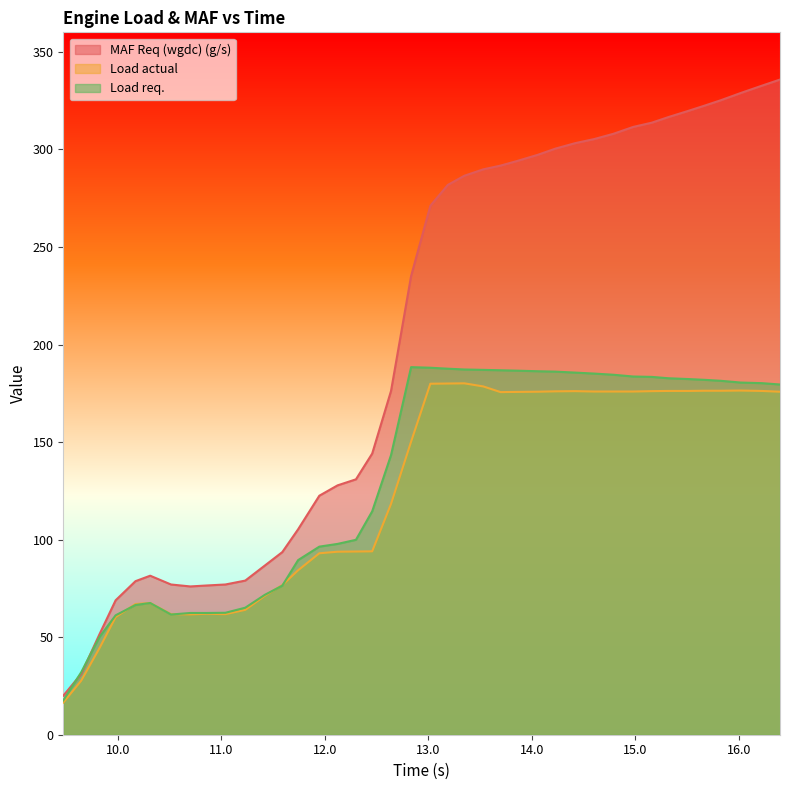

Reading left to right, list all the values displayed in this chart.

MAF Req (wgdc) (g/s): 20.0	31.1	51.5	68.9	78.7	81.5	77.0	76.0	76.5	77.0	79.0	86.7	93.6	105.3	122.5	127.8	130.9	144.1	176.2	235.1	271.1	281.8	286.5	289.8	291.7	294.0	297.2	300.4	303.2	305.3	308.0	311.5	313.7	316.6	319.7	322.4	325.2	328.9	332.6	335.8
Load actual: 16.5	27.7	44.4	60.3	67.0	67.5	61.8	61.7	62.0	61.8	64.0	71.2	76.7	84.3	93.0	93.8	93.9	94.0	118.3	150.2	179.9	180.0	180.1	178.5	175.6	175.7	175.8	176.0	176.1	175.9	175.9	175.9	176.1	176.2	176.2	176.3	176.3	176.4	176.2	175.8
Load req.: 17.6	32.0	50.1	61.2	66.5	67.5	61.6	62.4	62.4	62.5	65.1	71.7	76.4	89.5	96.4	97.8	99.9	114.5	143.3	188.4	188.1	187.6	187.2	187.0	186.8	186.6	186.3	186.1	185.6	185.1	184.5	183.6	183.4	182.7	182.3	181.9	181.4	180.5	180.2	179.5